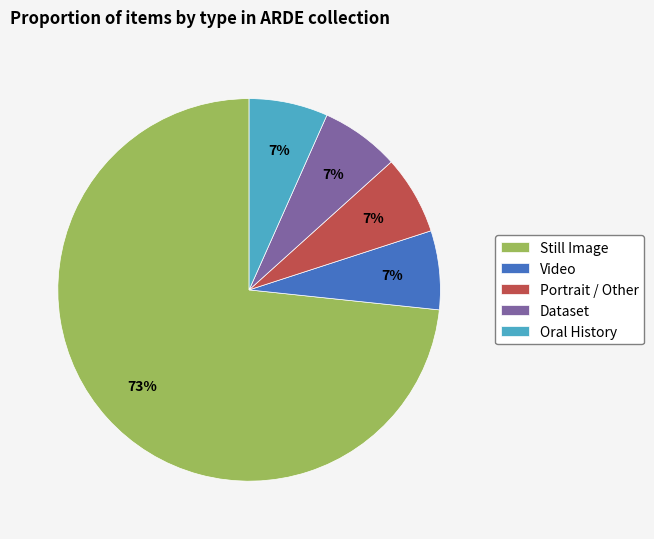

To the nearest percent, what percentage of the pie is Video?

7%